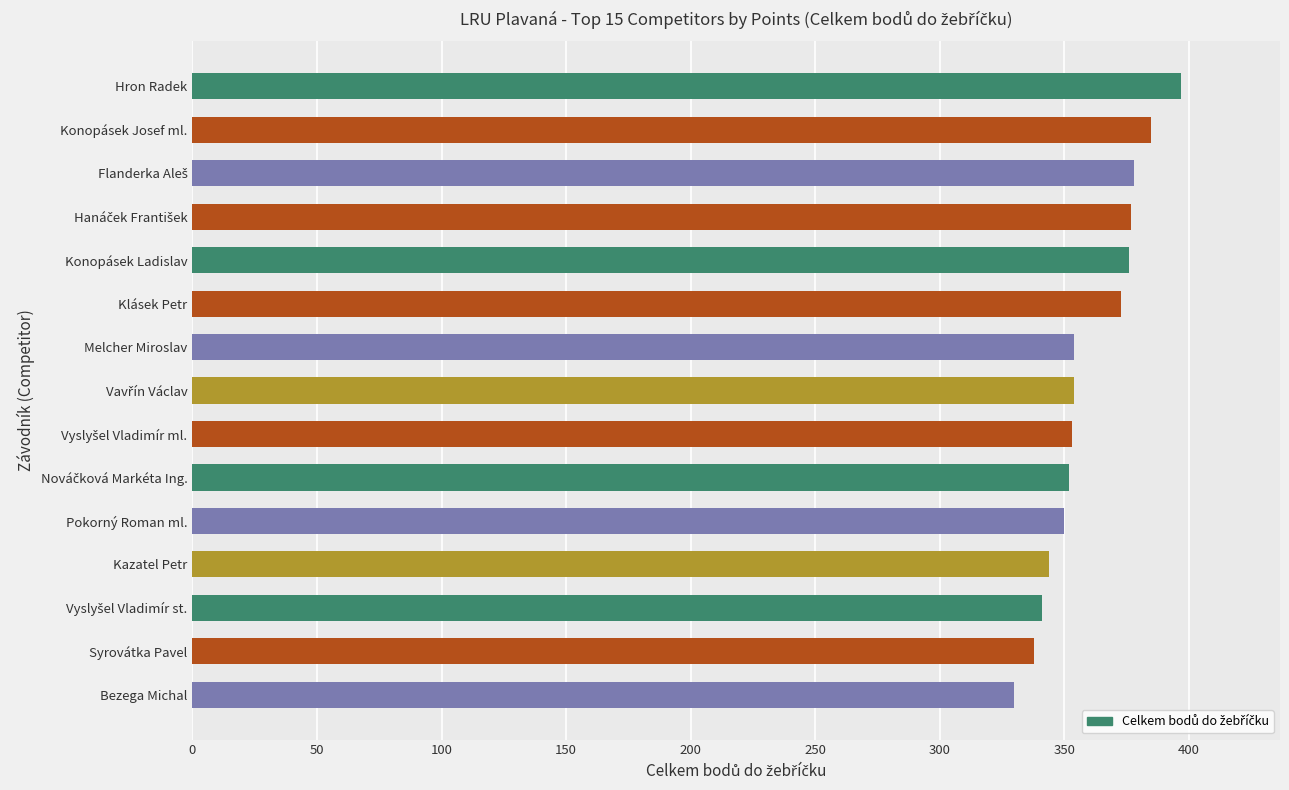

At which category does the chart reach its peak across all series?

Hron Radek